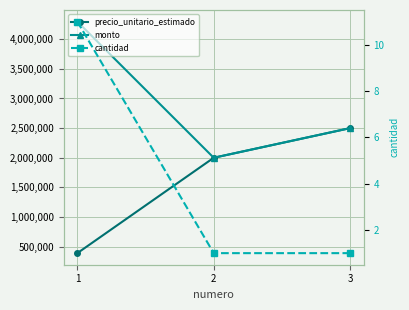

Which series has the largest range (max minus min)?

monto